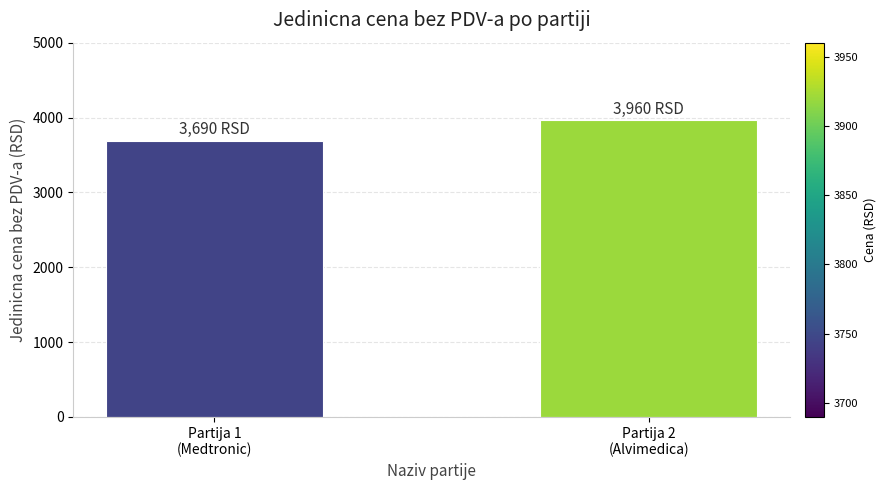

What is the difference between the values at Partija 2
(Alvimedica) and Partija 1
(Medtronic)?

270